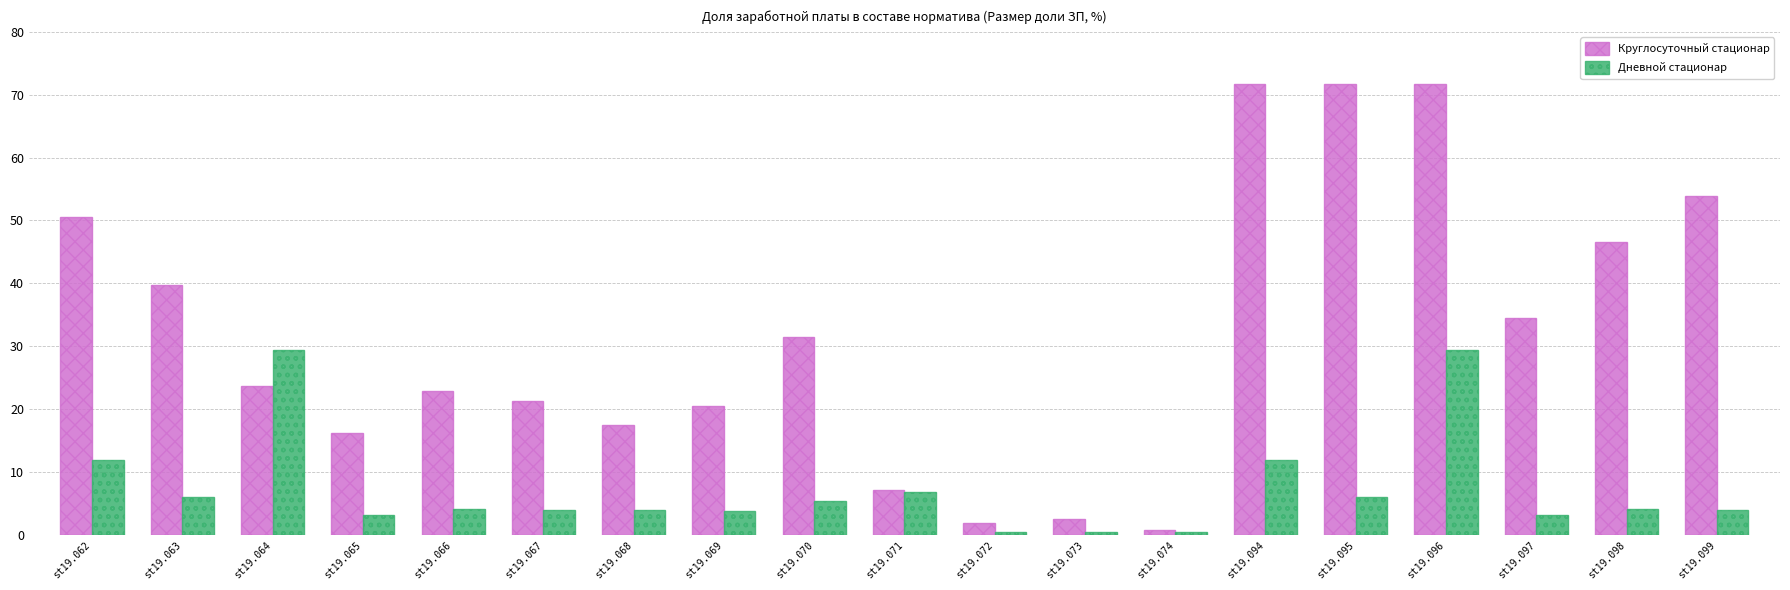

What is the difference between the highest and lowest values at st19.096?

42.4